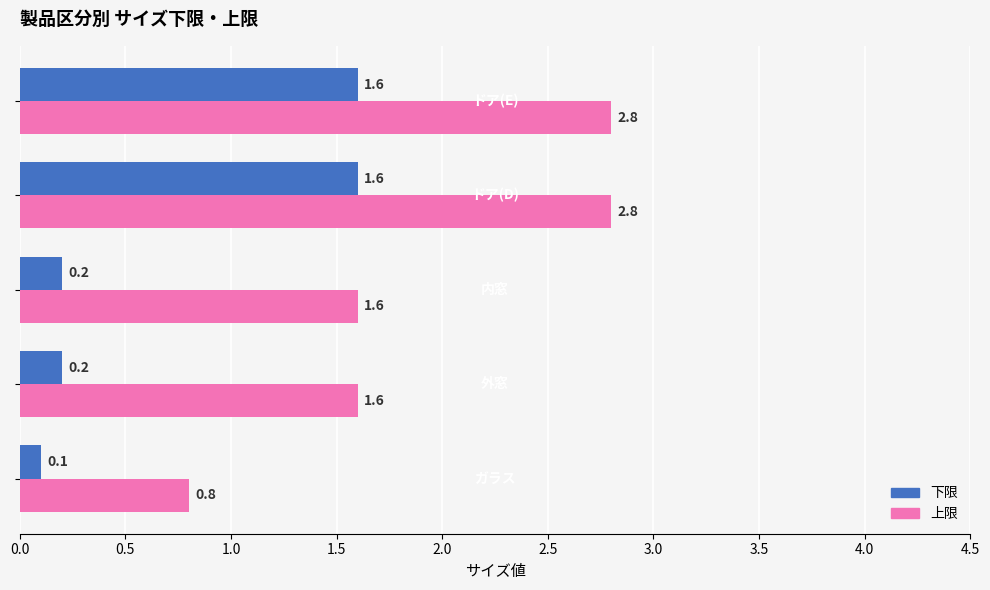

Which series has the largest range (max minus min)?

上限